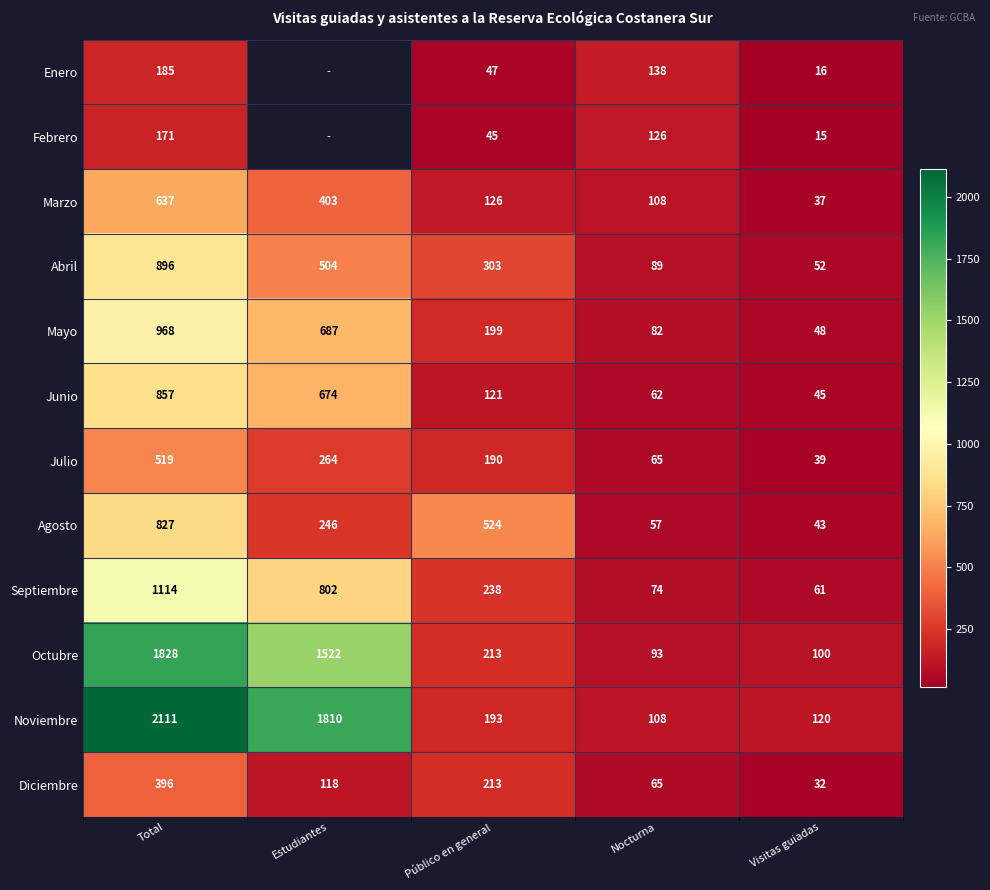

List the labels in order of Abril value, smallest first.

Visitas guiadas, Nocturna, Público en general, Estudiantes, Total